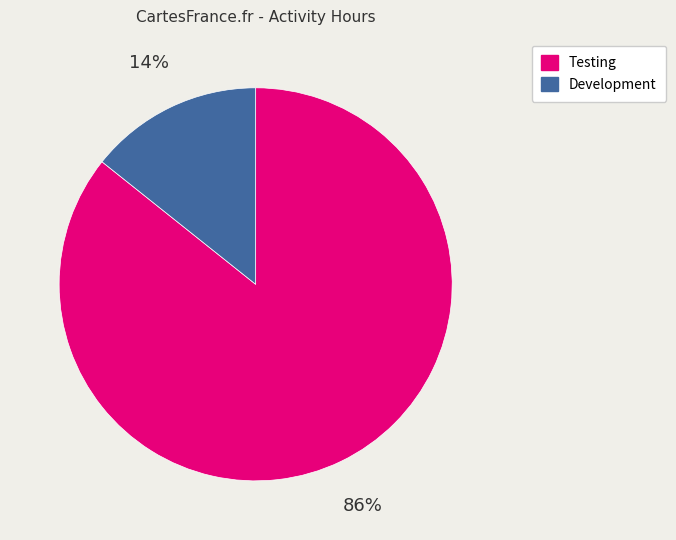

Rank the categories by value from lowest to highest.

Development, Testing